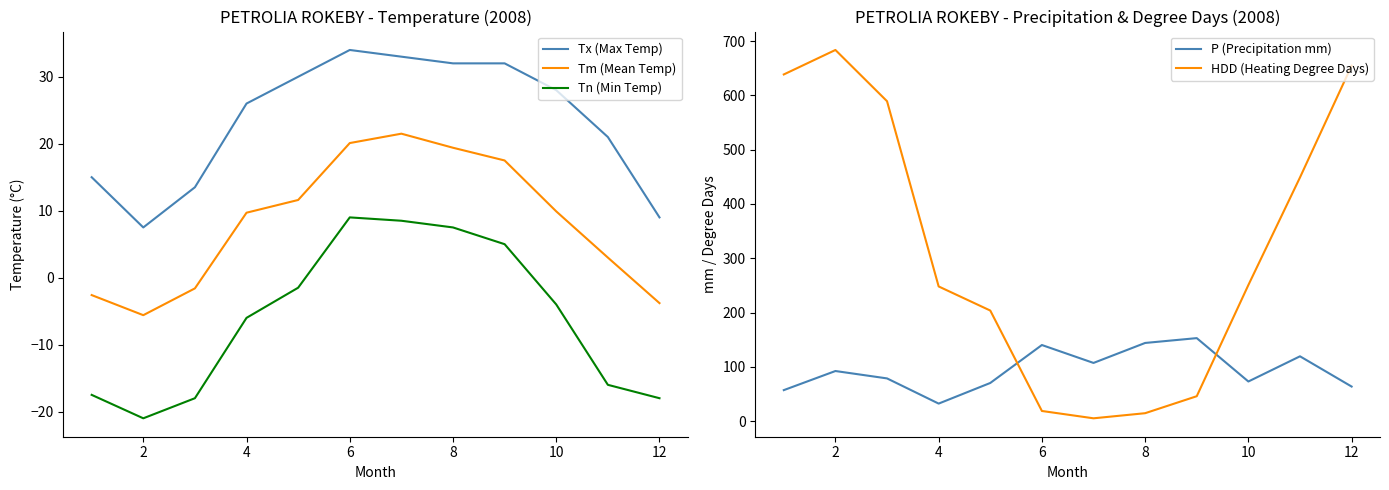

What is the approximate value of P (Precipitation mm) at 12?

63.7